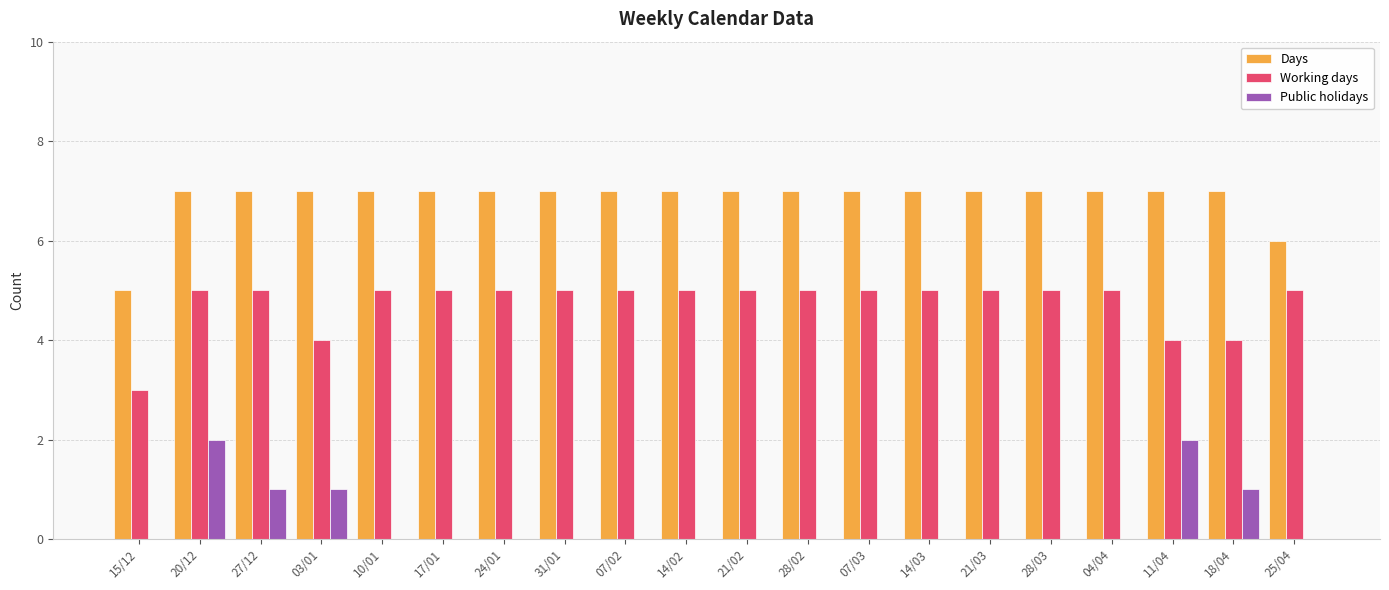

What is the highest value of the Days series?

7